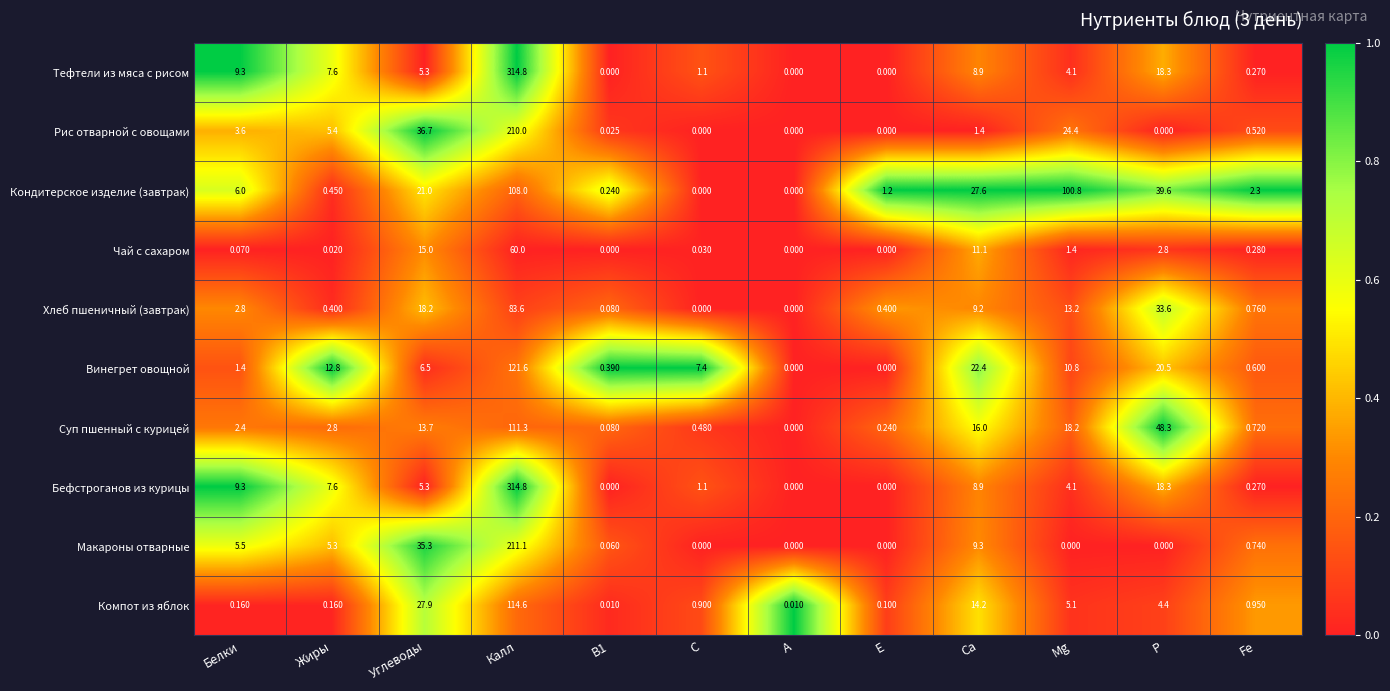

At which label is Тефтели из мяса с рисом closest to 157?

P